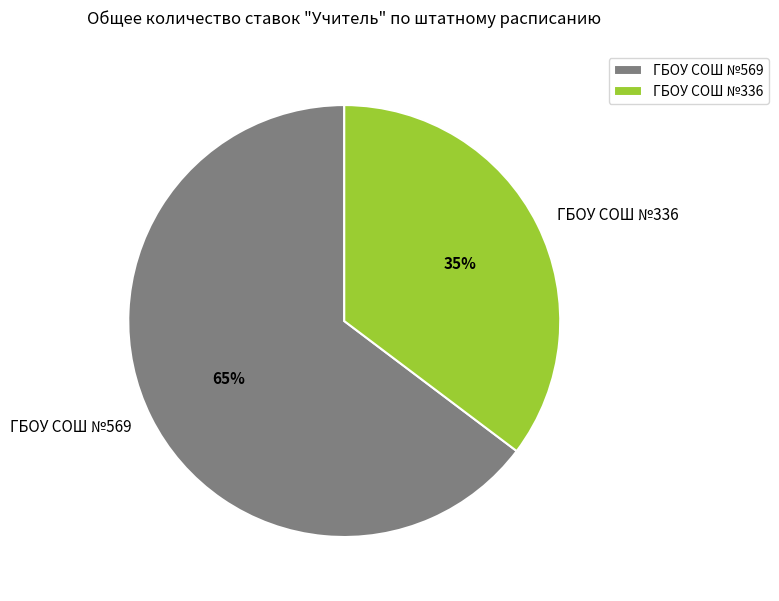

Rank the categories by value from lowest to highest.

ГБОУ СОШ №336, ГБОУ СОШ №569